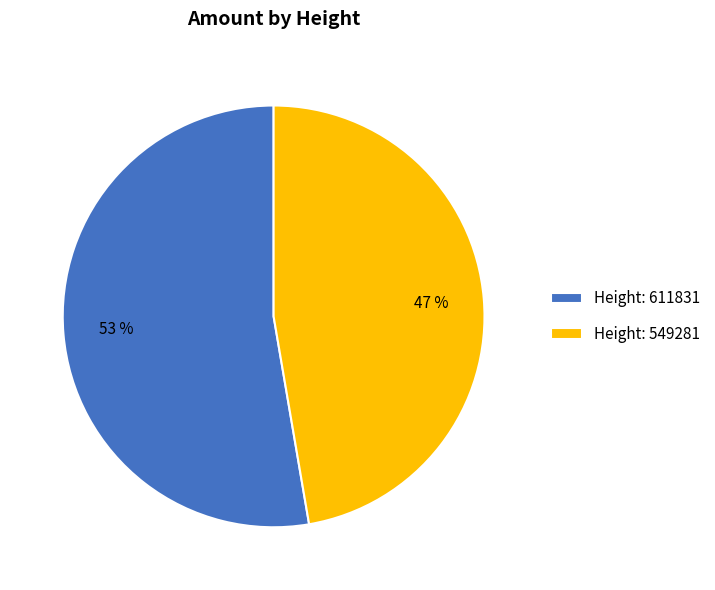

To the nearest percent, what is the average slice percentage?

50%